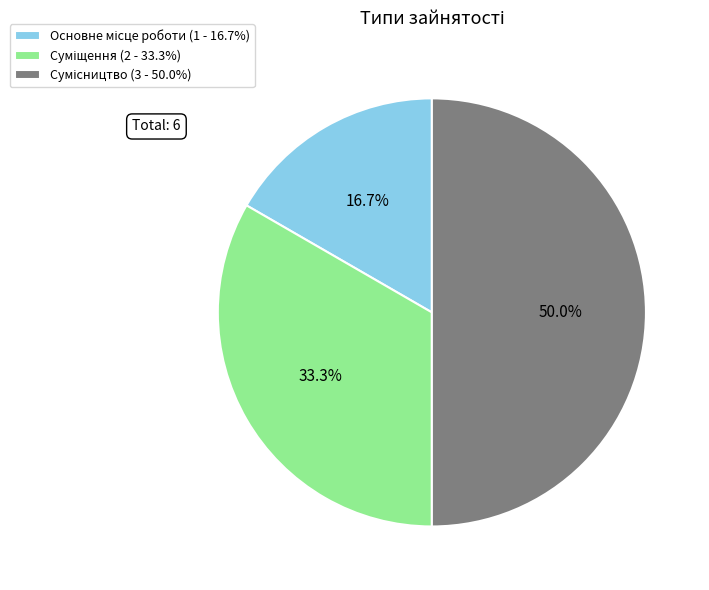

What is the change in value from Основне місце роботи to Сумісництво?

+2